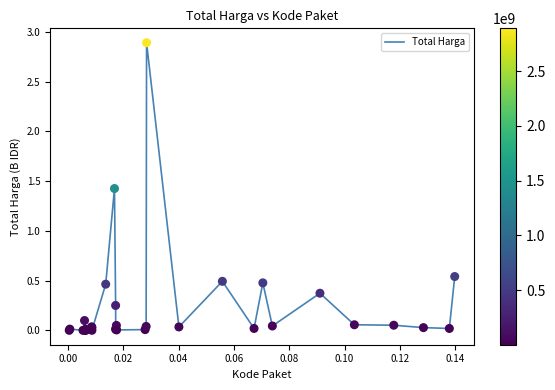

What is the greatest value displayed?

2.9